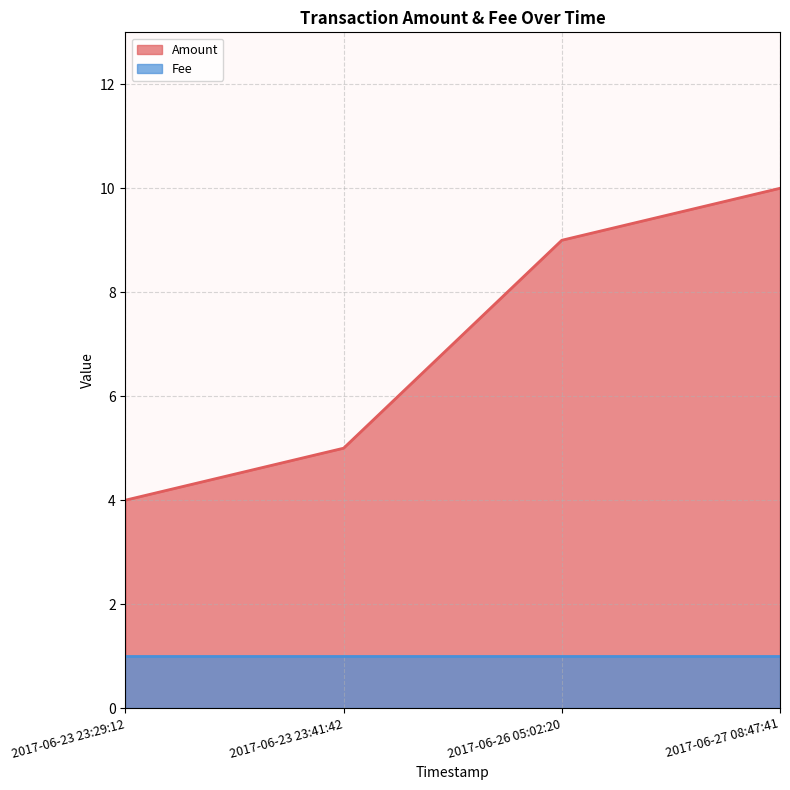

True or false: the data has more than 0 interior local peaks.

False